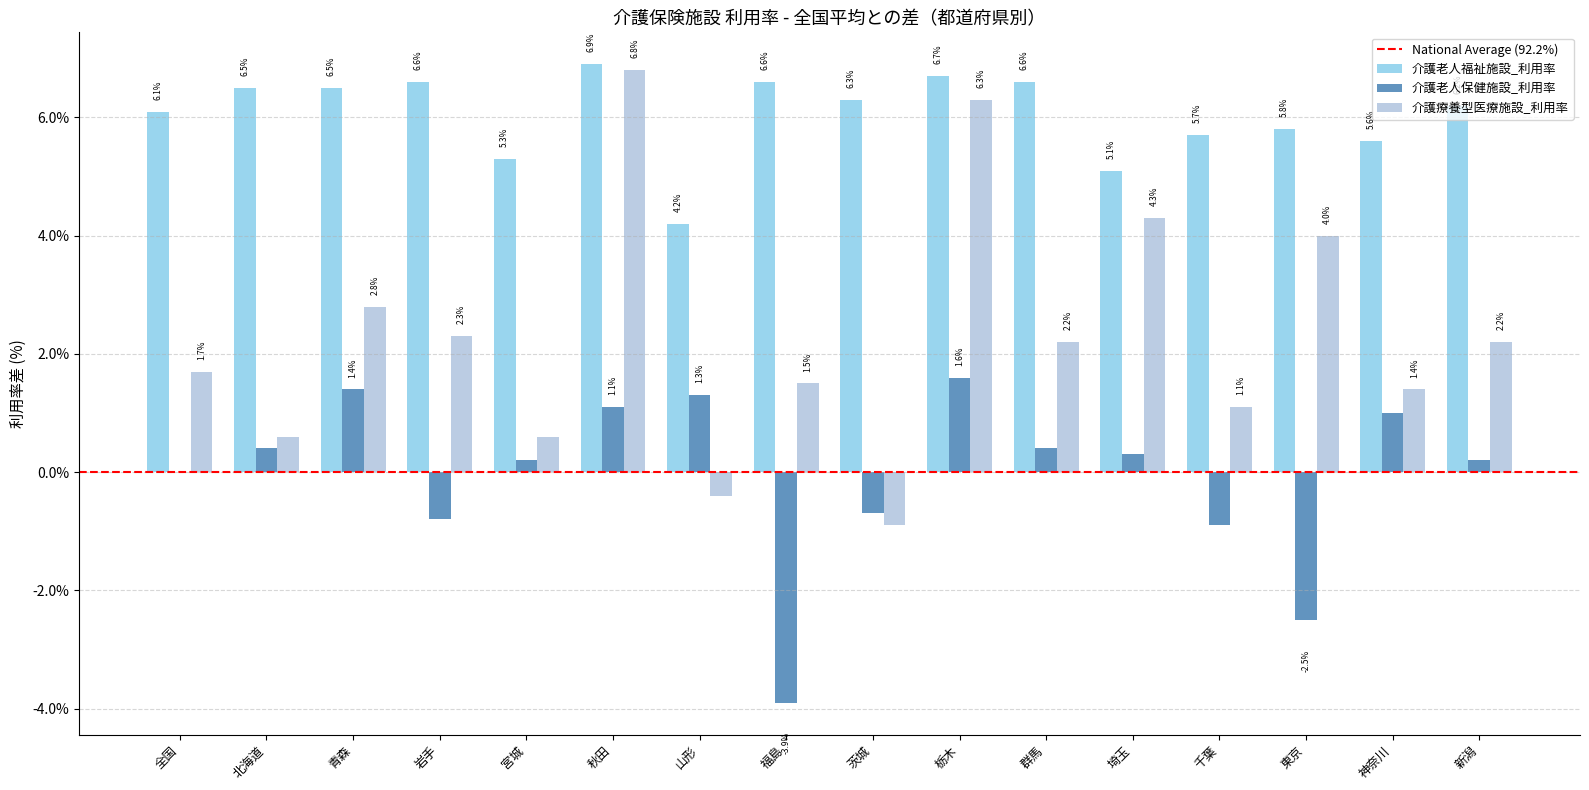

Does the chart contain stacked bars?

No